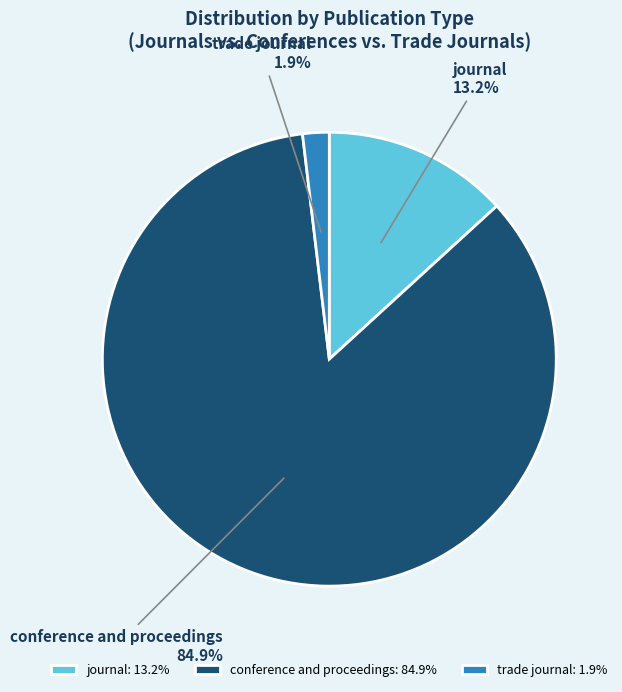

Do trade journal and journal together represent more than half of the pie?

No